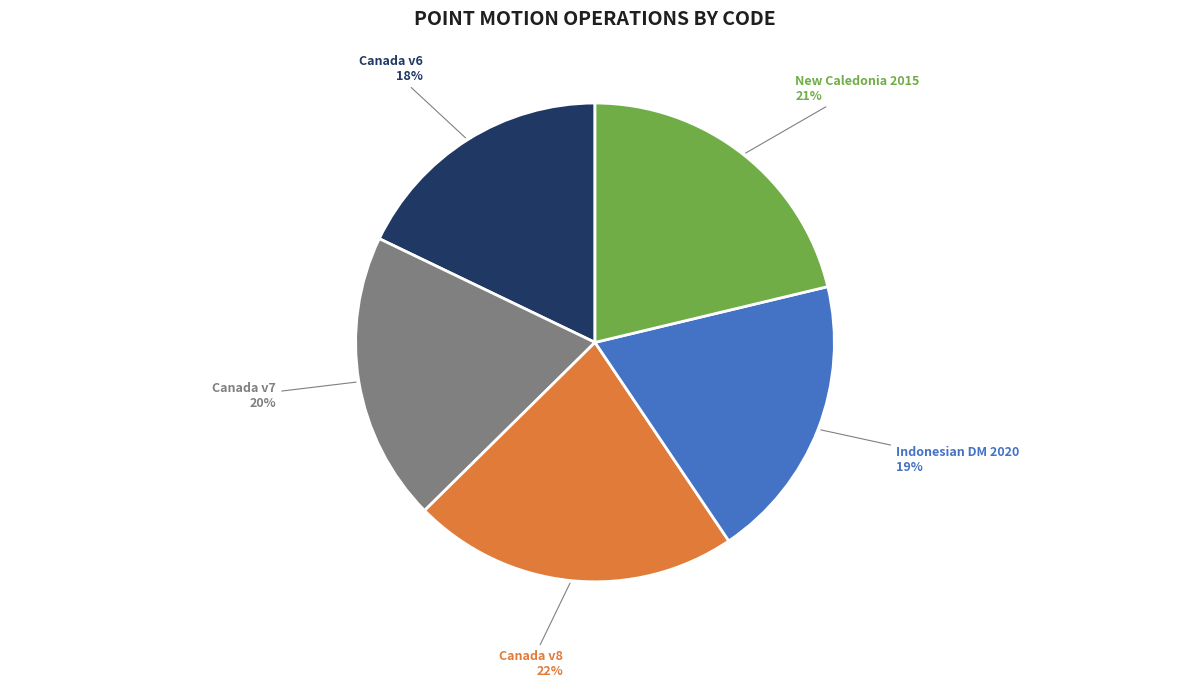

To the nearest percent, what is the average slice percentage?

20%